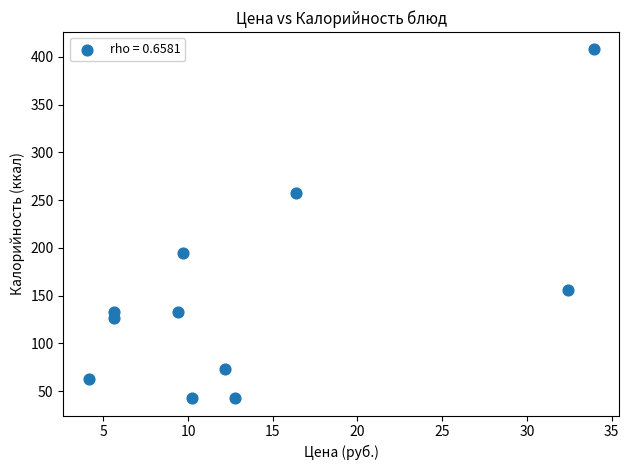

What is the range of X values (max minus min)?

29.8